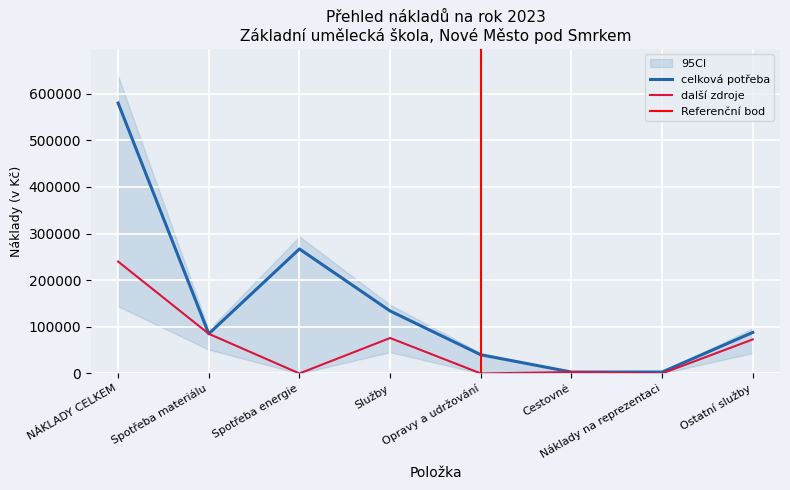

What is the label of the 8th point from the right?

NÁKLADY CELKEM